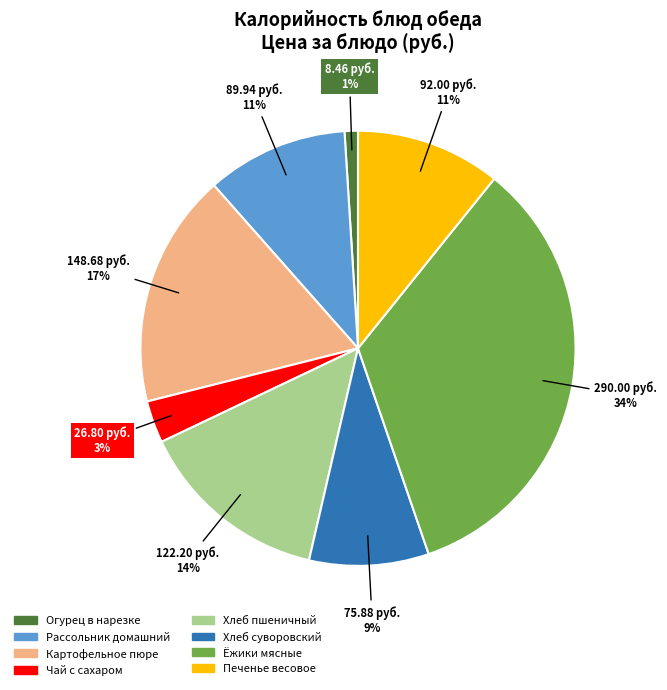

True or false: Картофельное пюре accounts for 17% of the total.

True